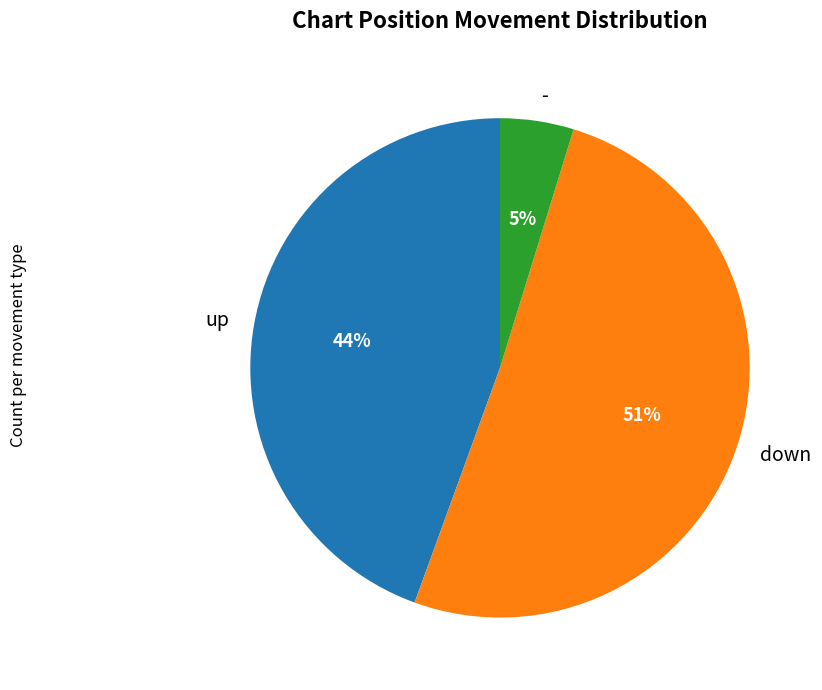

Between - and down, which is larger?

down